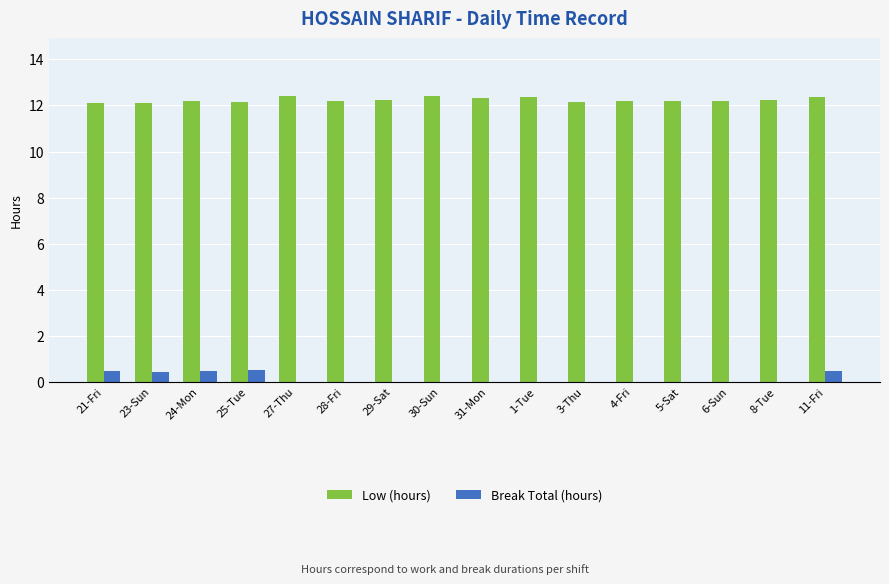

Read the Low (hours) value at 31-Mon.

12.3